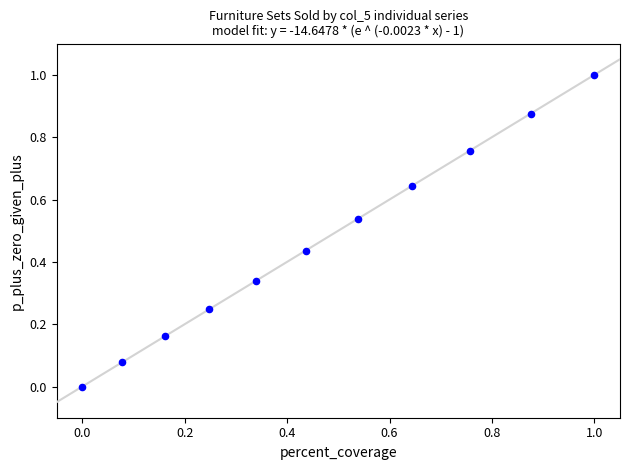

What is the range of Y values (max minus min)?

1.0